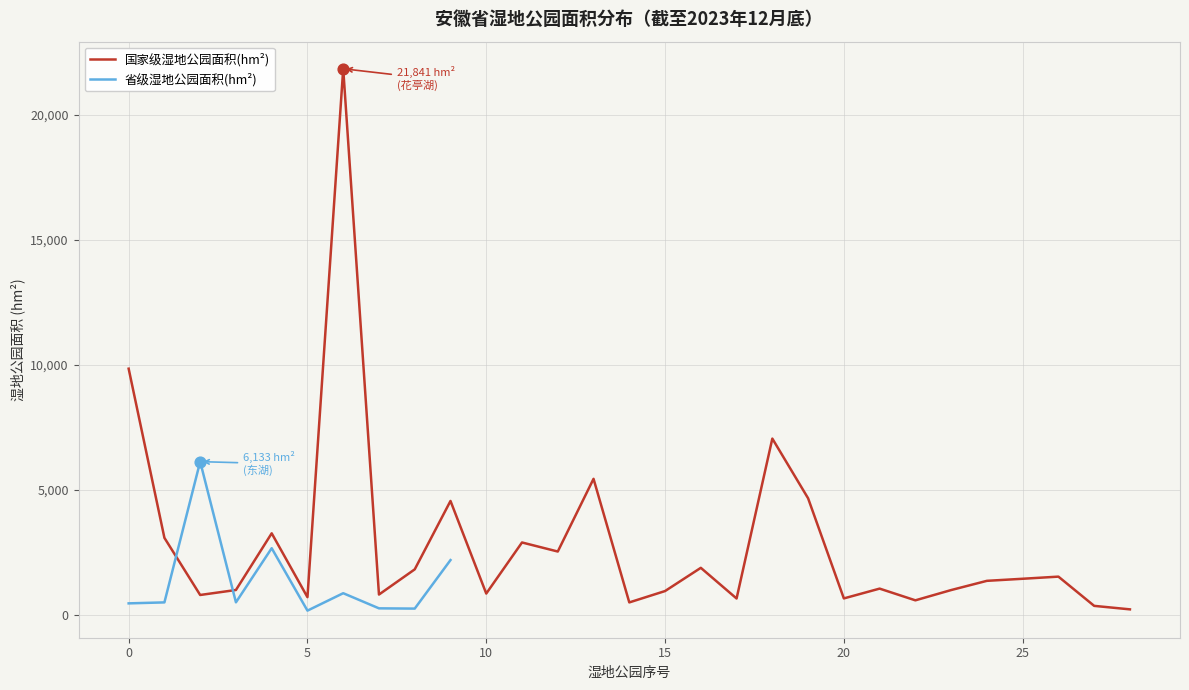

What is the ratio of the value at 22 to the value at 20?

0.8